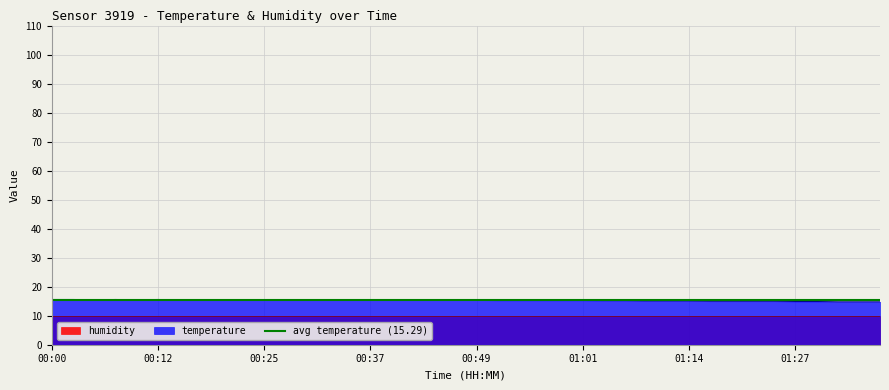

Where does the data first go above 15?

00:00